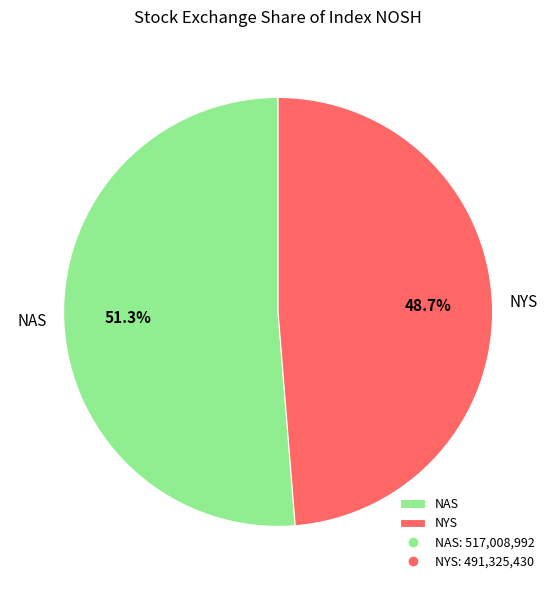

Is there any slice that represents more than half of the pie?

Yes